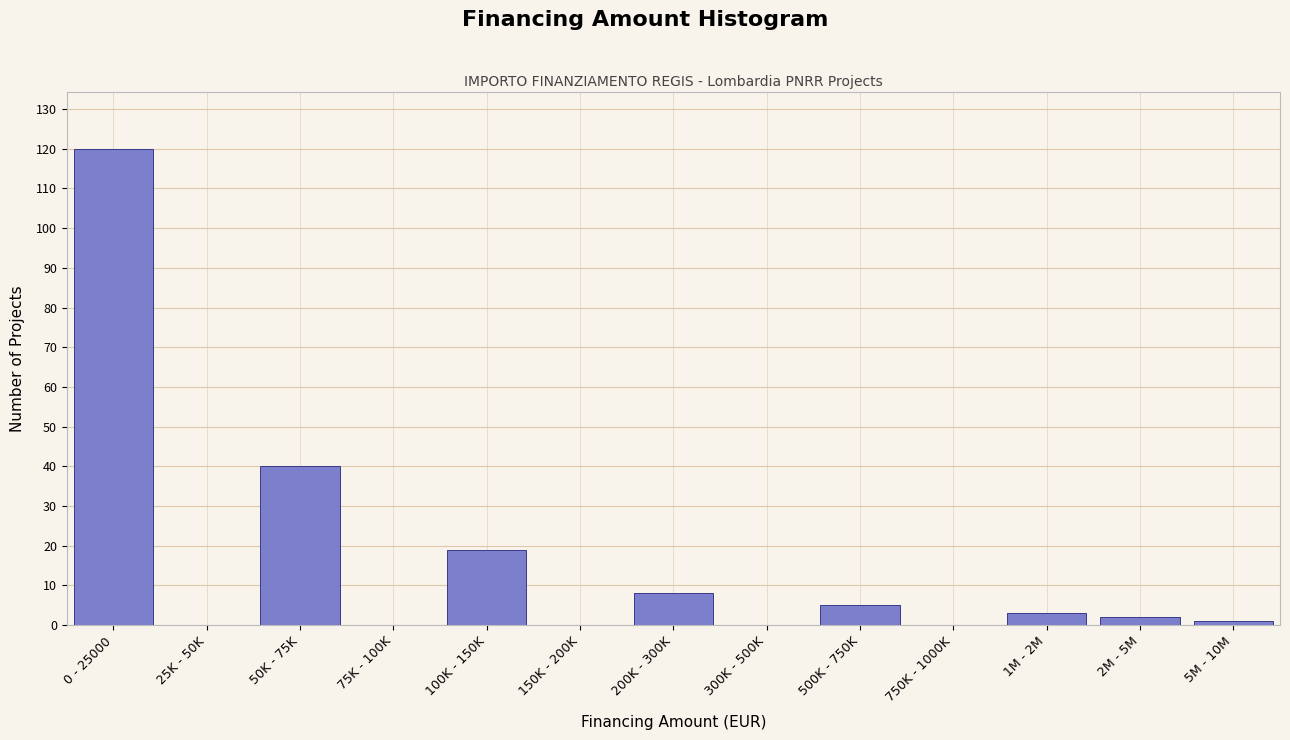

Reading right to left, extract all data points from this chart.

5M - 10M=1	2M - 5M=2	1M - 2M=3	750K - 1000K=0	500K - 750K=5	300K - 500K=0	200K - 300K=8	150K - 200K=0	100K - 150K=19	75K - 100K=0	50K - 75K=40	25K - 50K=0	0 - 25000=120